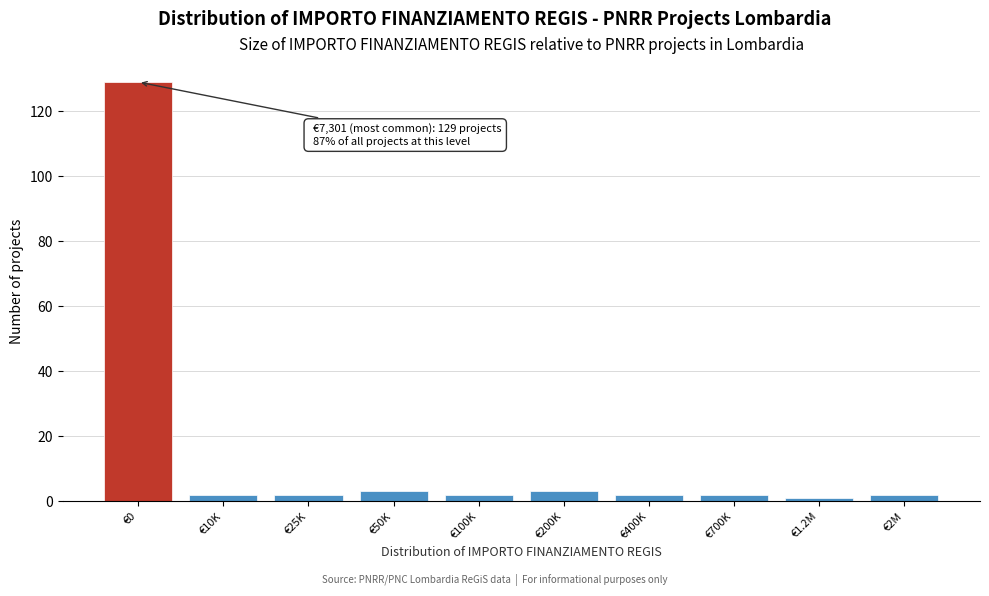

Reading right to left, what are all the values shown in this chart?

2	1	2	2	3	2	3	2	2	129